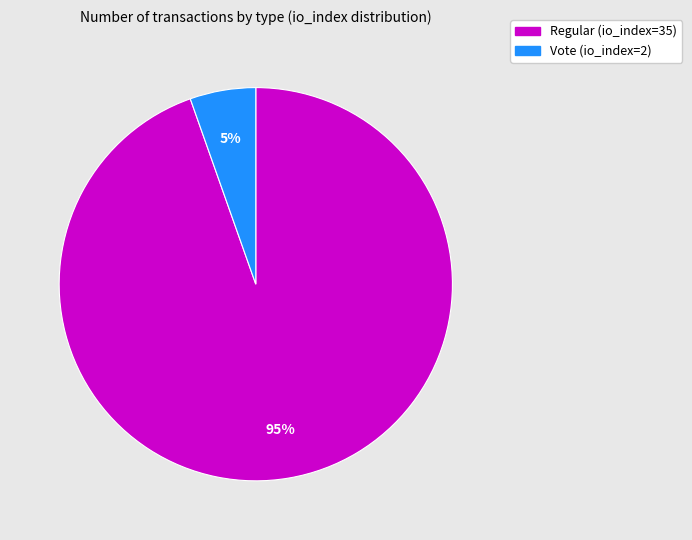

Is there any slice that represents more than half of the pie?

Yes